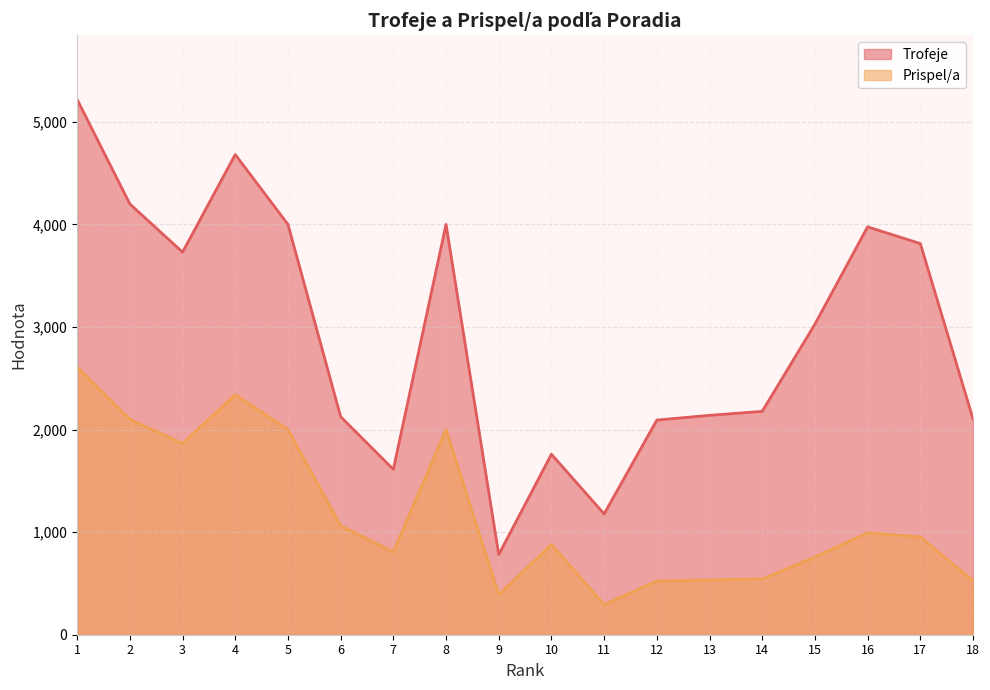

What is the greatest value displayed?

5218